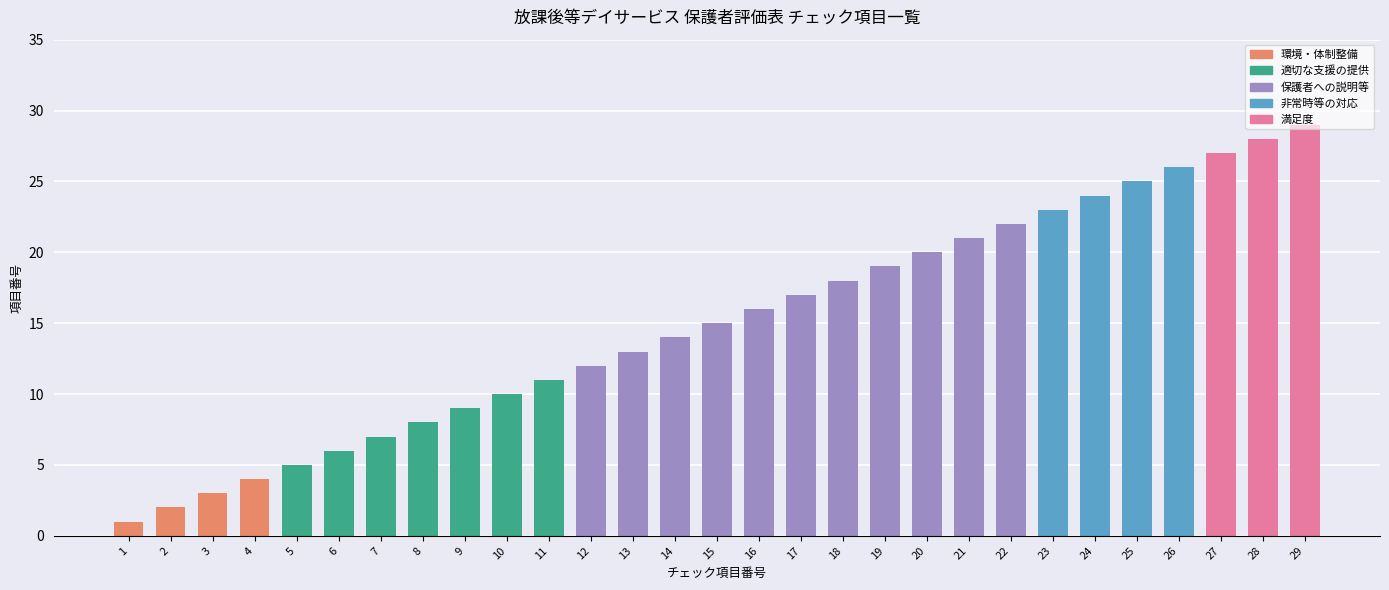

Reading left to right, list all the values displayed in this chart.

1	2	3	4	5	6	7	8	9	10	11	12	13	14	15	16	17	18	19	20	21	22	23	24	25	26	27	28	29